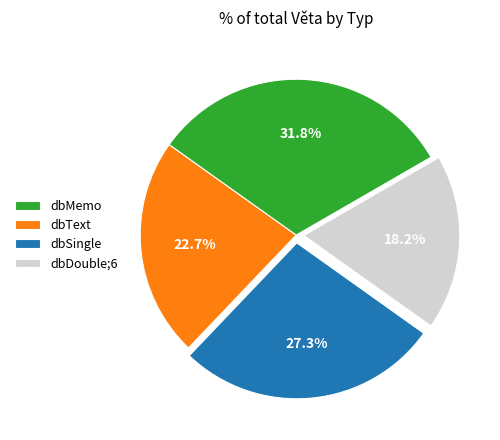

Count the number of slices in the pie.

4